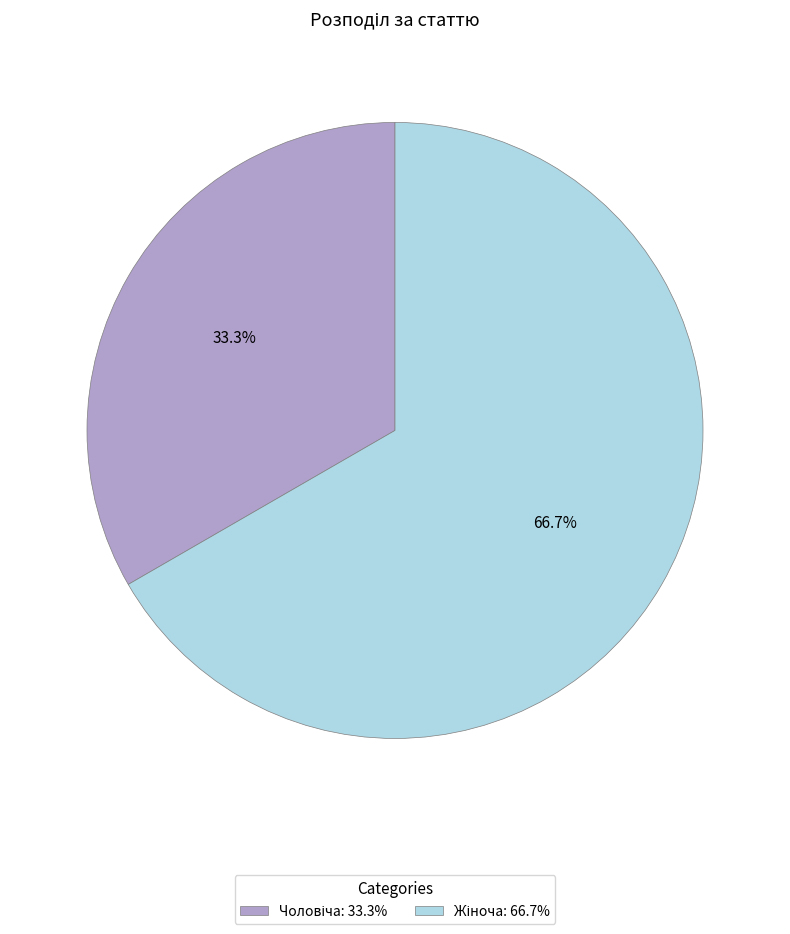

Is there any slice that represents more than half of the pie?

Yes